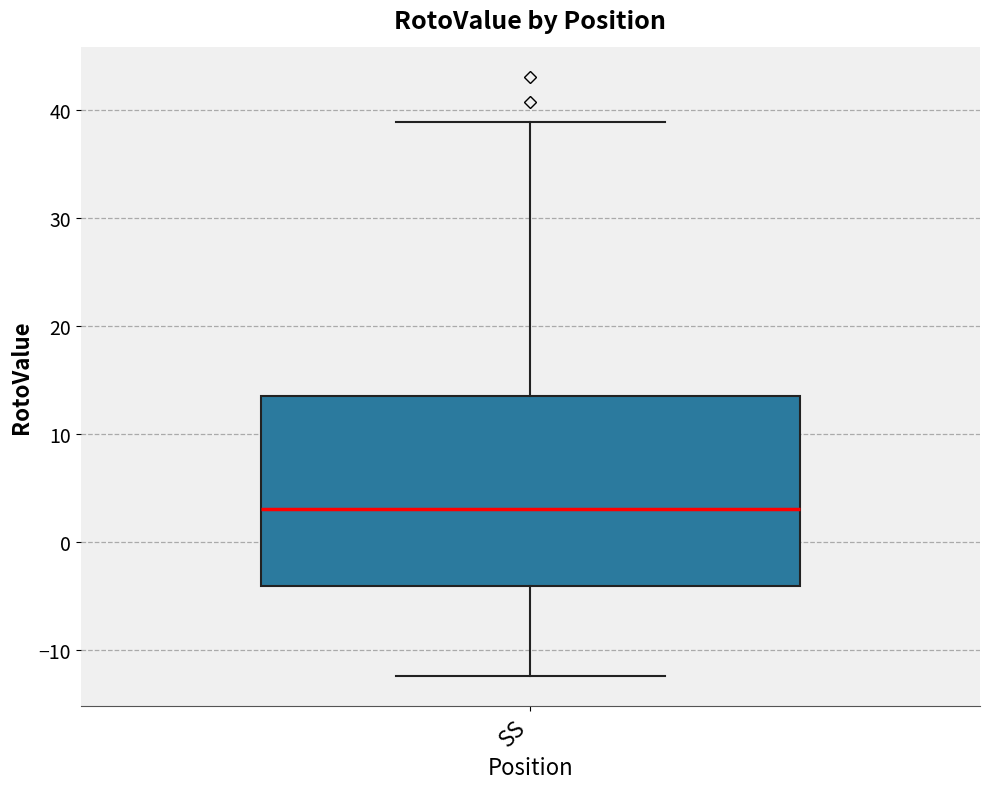

Transcribe this box plot: give where the median line is, the range the box spans, and where the two whiskers end, as read against the y-axis. The values are not printed on the chart, so give them approximately, as read against the axis.

median 3, box -4 to 14, whiskers -12 to 39